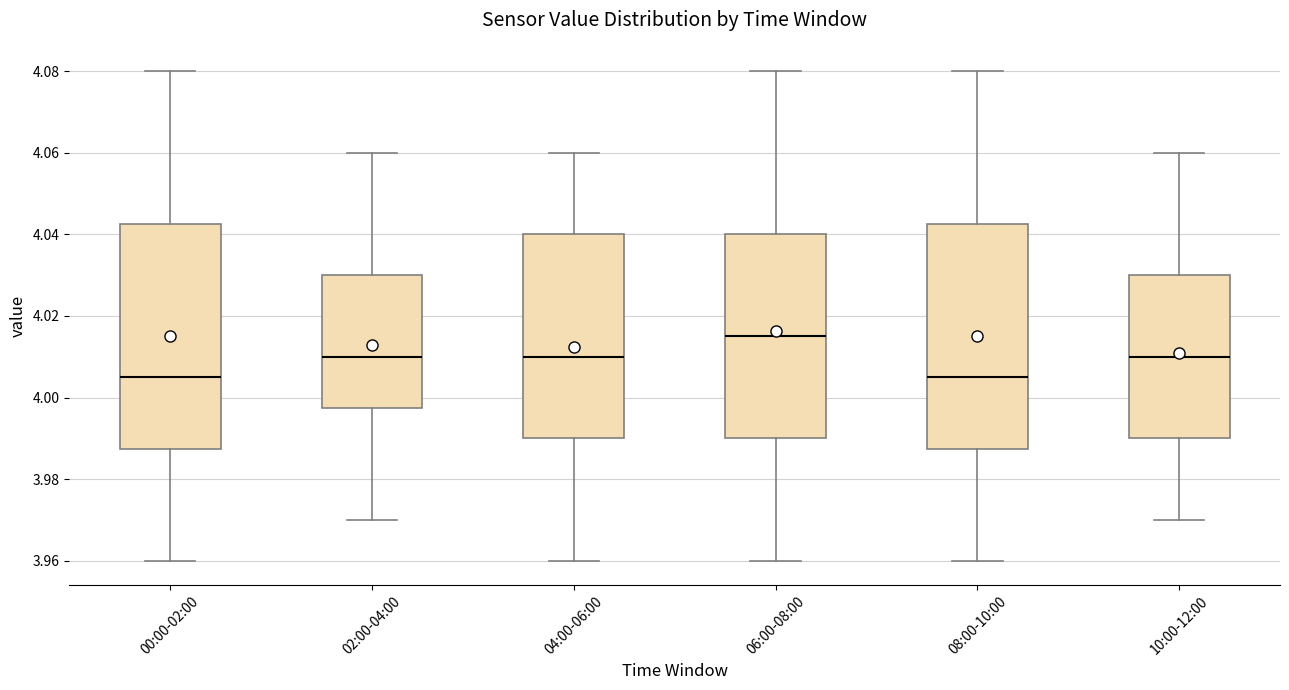

Reading left to right, transcribe this box plot: for each box, give where its median line is, the range the box spans, and where its two whiskers end, as read against the y-axis. The values are not printed on the chart, so give them approximately, as read against the axis.

00:00-02:00: median 4.006, box 3.988 to 4.042, whiskers 3.960 to 4.080
02:00-04:00: median 4.010, box 3.998 to 4.030, whiskers 3.970 to 4.060
04:00-06:00: median 4.010, box 3.990 to 4.040, whiskers 3.960 to 4.060
06:00-08:00: median 4.016, box 3.990 to 4.040, whiskers 3.960 to 4.080
08:00-10:00: median 4.006, box 3.988 to 4.042, whiskers 3.960 to 4.080
10:00-12:00: median 4.010, box 3.990 to 4.030, whiskers 3.970 to 4.060